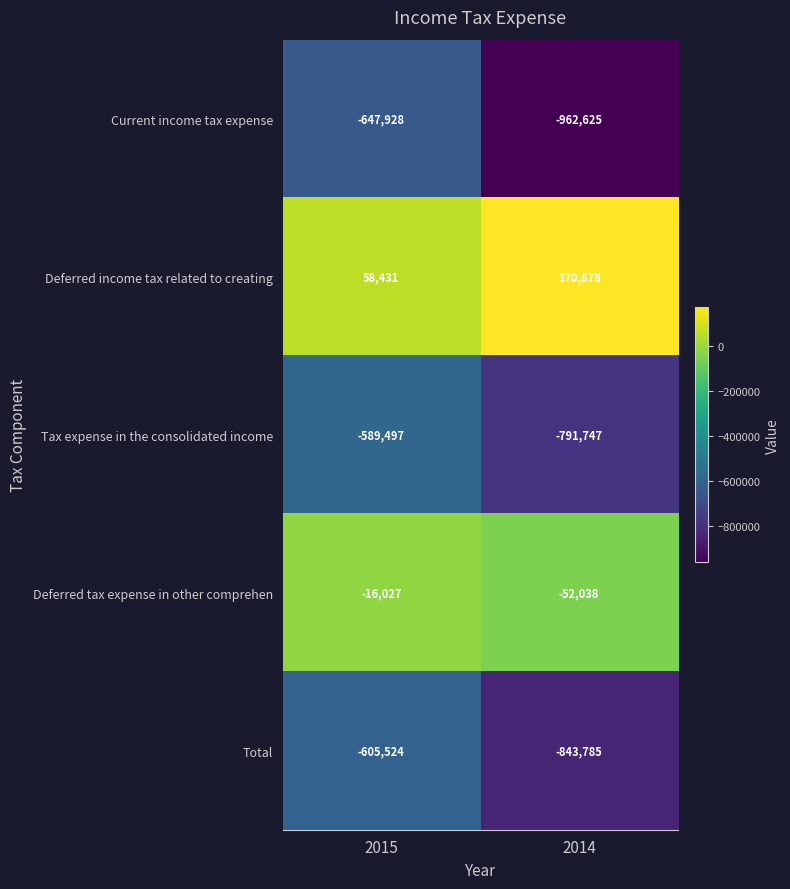

What is the minimum value shown in the chart?

-962625